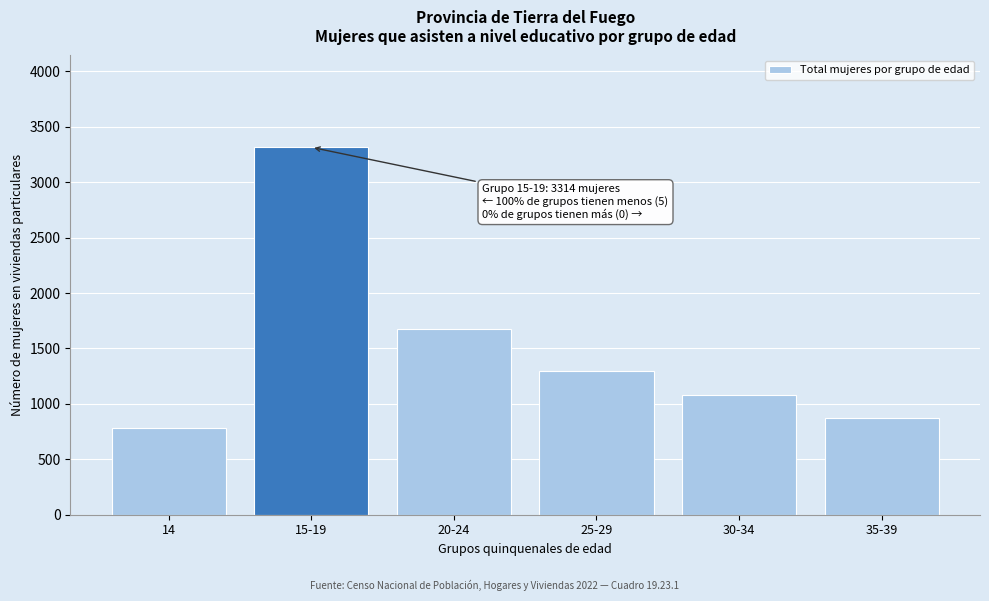

Reading left to right, list all the values displayed in this chart.

14=778	15-19=3314	20-24=1671	25-29=1292	30-34=1080	35-39=871